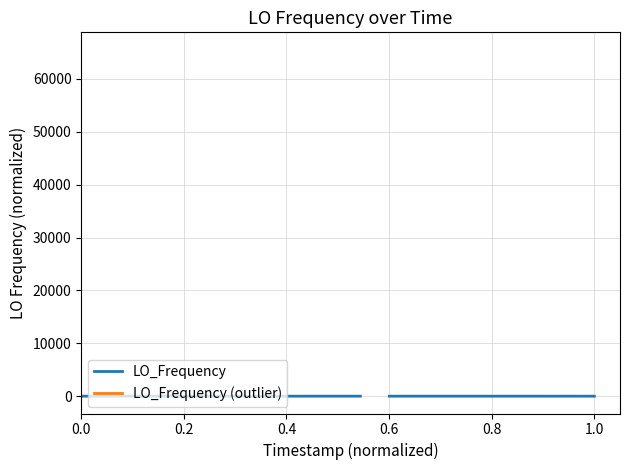

True or false: LO_Frequency (outlier) and LO_Frequency cross at least once.

False